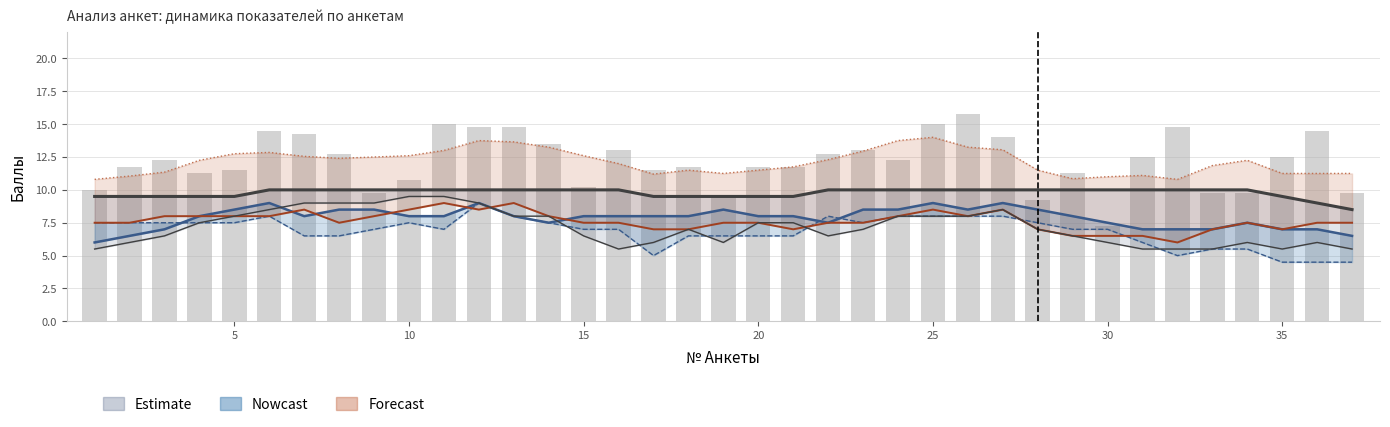

True or false: 3.1 Доброжелательность has a value of 5.5 at 32.

False